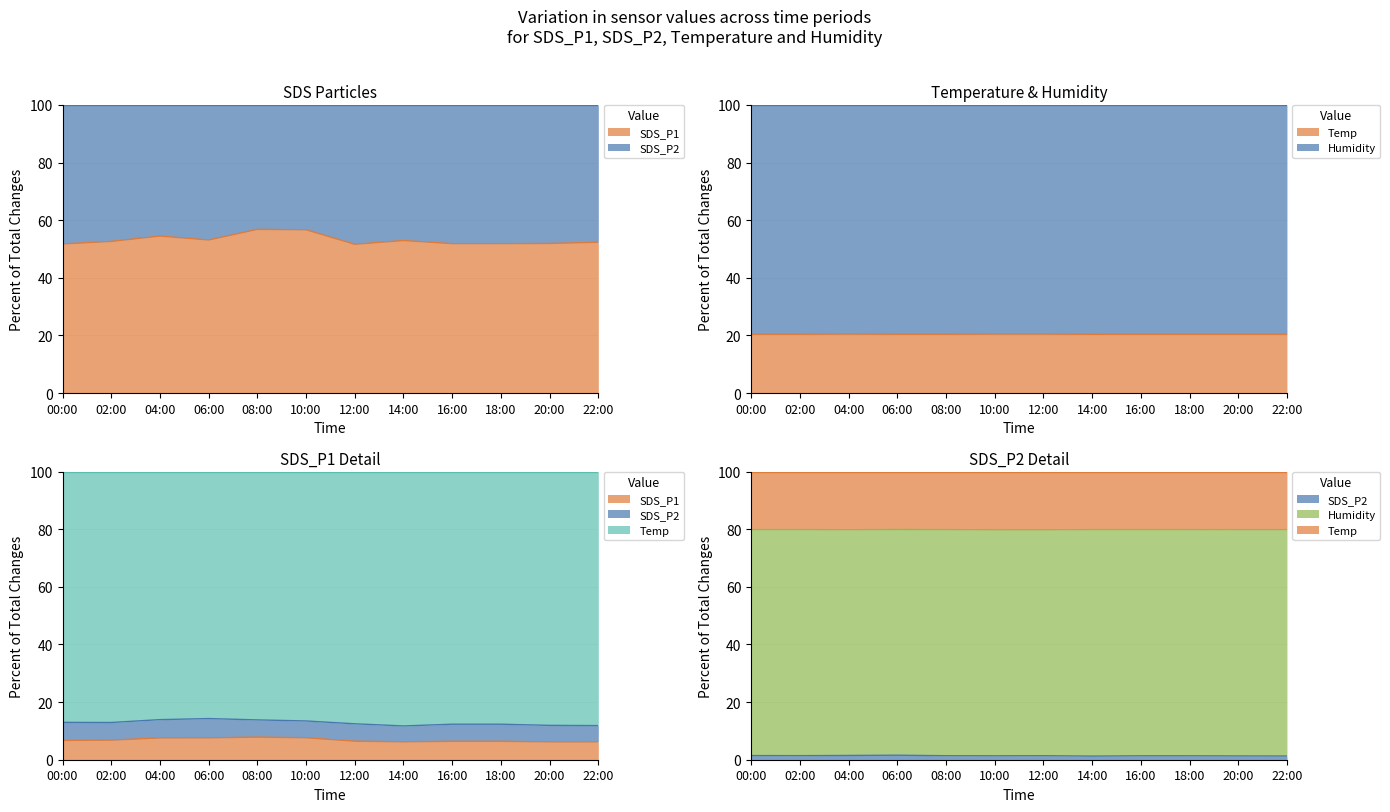

Which series changed the most between 06:00 and 12:00?

SDS_P1